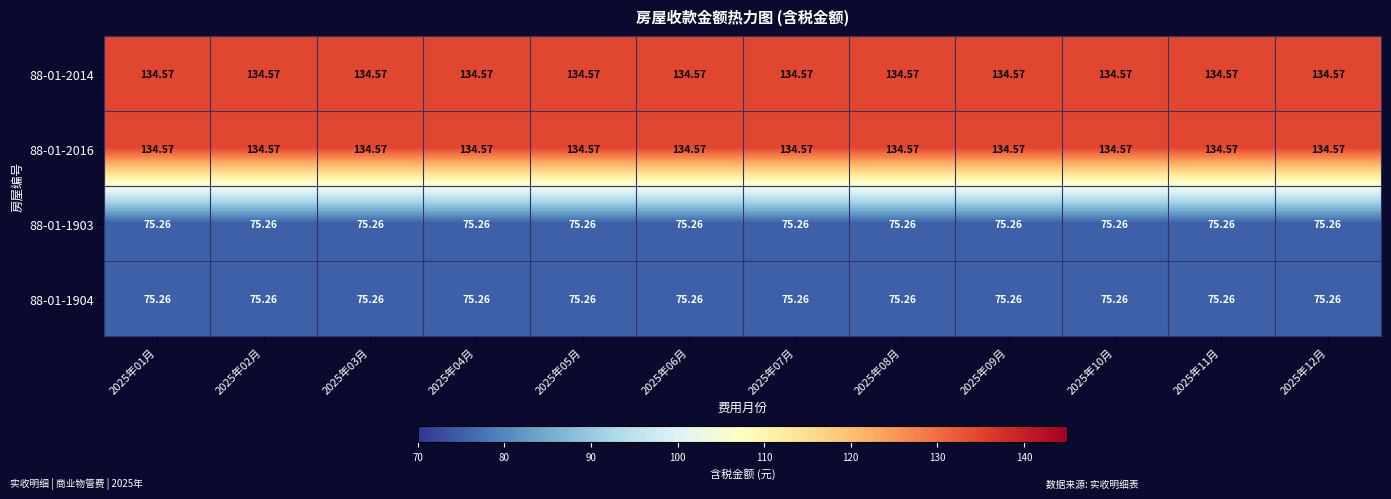

Reading right to left, list all the values displayed in this chart.

88-01-2014: 2025年12月=134.6	2025年11月=134.6	2025年10月=134.6	2025年09月=134.6	2025年08月=134.6	2025年07月=134.6	2025年06月=134.6	2025年05月=134.6	2025年04月=134.6	2025年03月=134.6	2025年02月=134.6	2025年01月=134.6
88-01-2016: 2025年12月=134.6	2025年11月=134.6	2025年10月=134.6	2025年09月=134.6	2025年08月=134.6	2025年07月=134.6	2025年06月=134.6	2025年05月=134.6	2025年04月=134.6	2025年03月=134.6	2025年02月=134.6	2025年01月=134.6
88-01-1903: 2025年12月=75.3	2025年11月=75.3	2025年10月=75.3	2025年09月=75.3	2025年08月=75.3	2025年07月=75.3	2025年06月=75.3	2025年05月=75.3	2025年04月=75.3	2025年03月=75.3	2025年02月=75.3	2025年01月=75.3
88-01-1904: 2025年12月=75.3	2025年11月=75.3	2025年10月=75.3	2025年09月=75.3	2025年08月=75.3	2025年07月=75.3	2025年06月=75.3	2025年05月=75.3	2025年04月=75.3	2025年03月=75.3	2025年02月=75.3	2025年01月=75.3